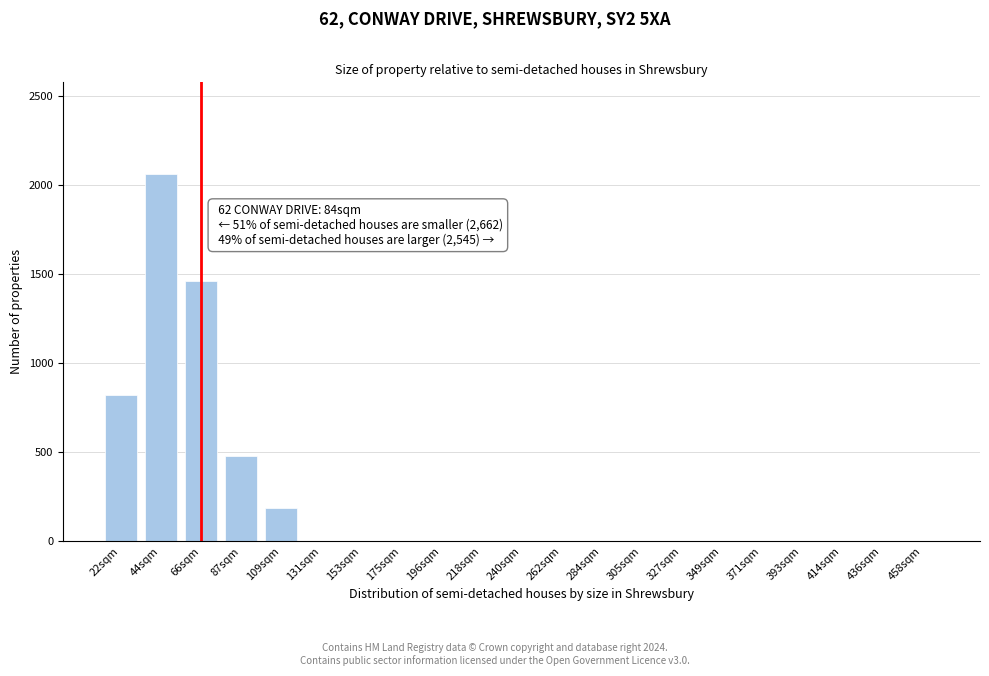

Reading left to right, transcribe all the data shown in this chart.

22sqm=820	44sqm=2060	66sqm=1460	87sqm=480	109sqm=190	131sqm=0	153sqm=0	175sqm=0	196sqm=0	218sqm=0	240sqm=0	262sqm=0	284sqm=0	305sqm=0	327sqm=0	349sqm=0	371sqm=0	393sqm=0	414sqm=0	436sqm=0	458sqm=0